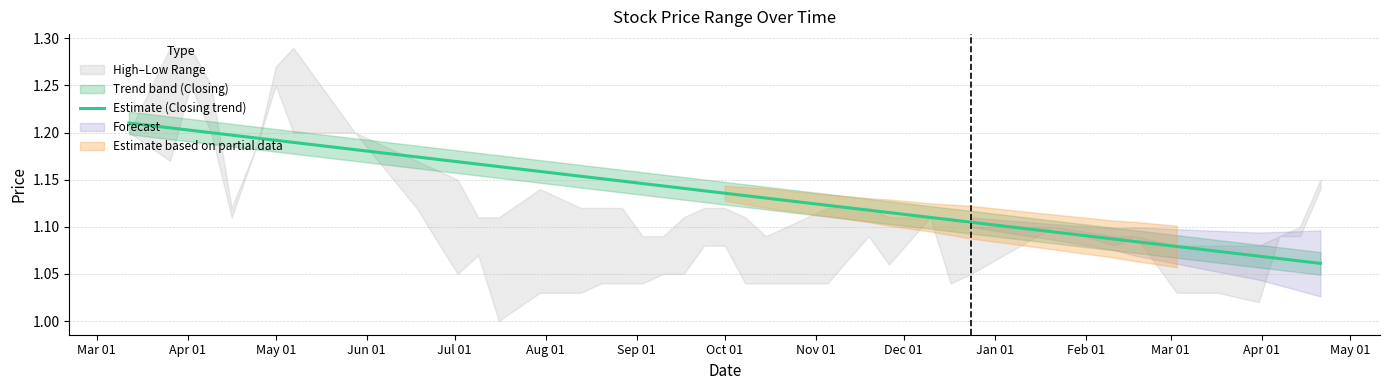

How many categories are shown in the chart?

40